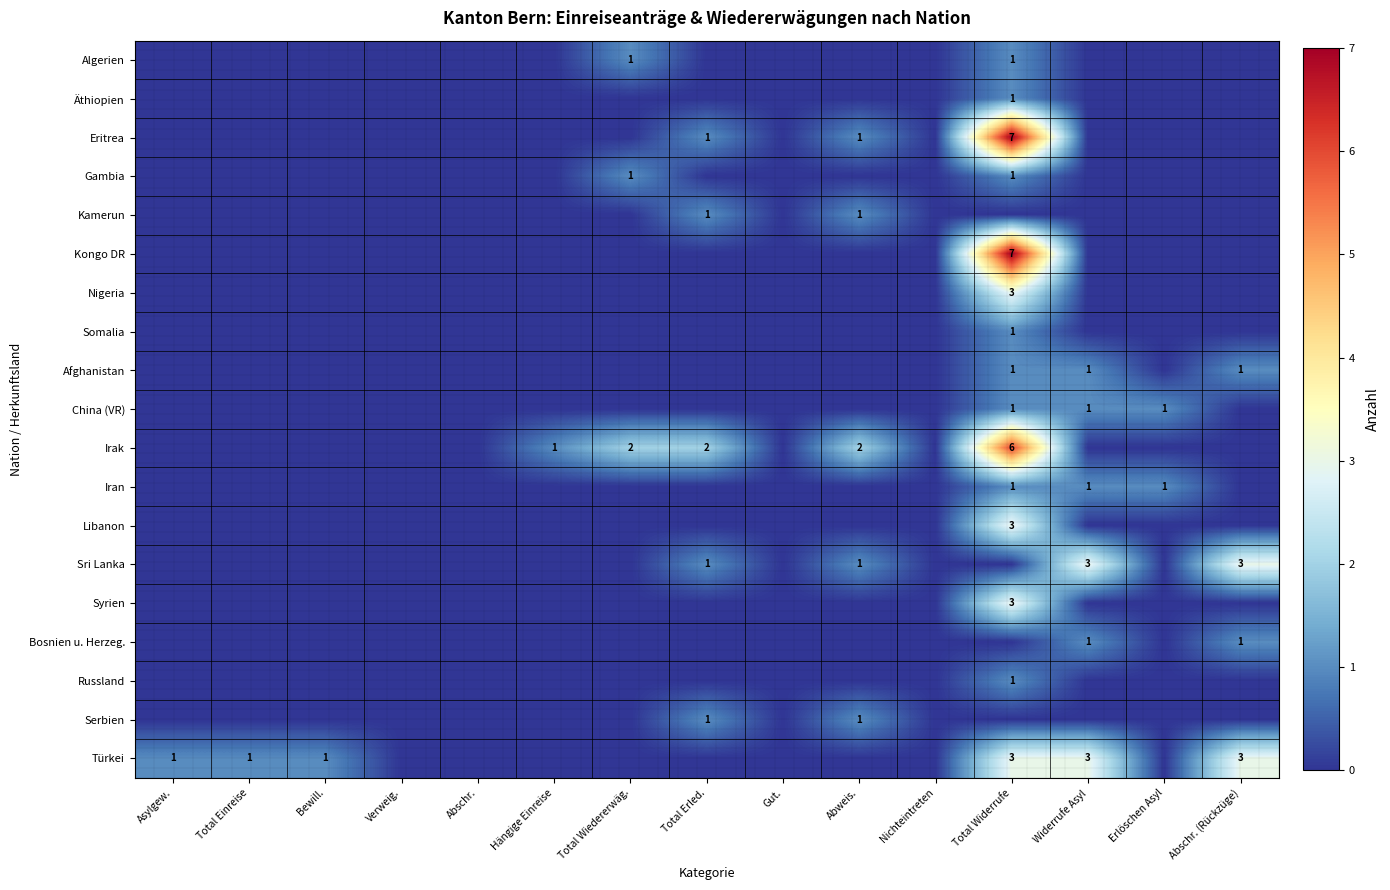

The Türkei series shows 1 at Total Einreise. True or false?

True